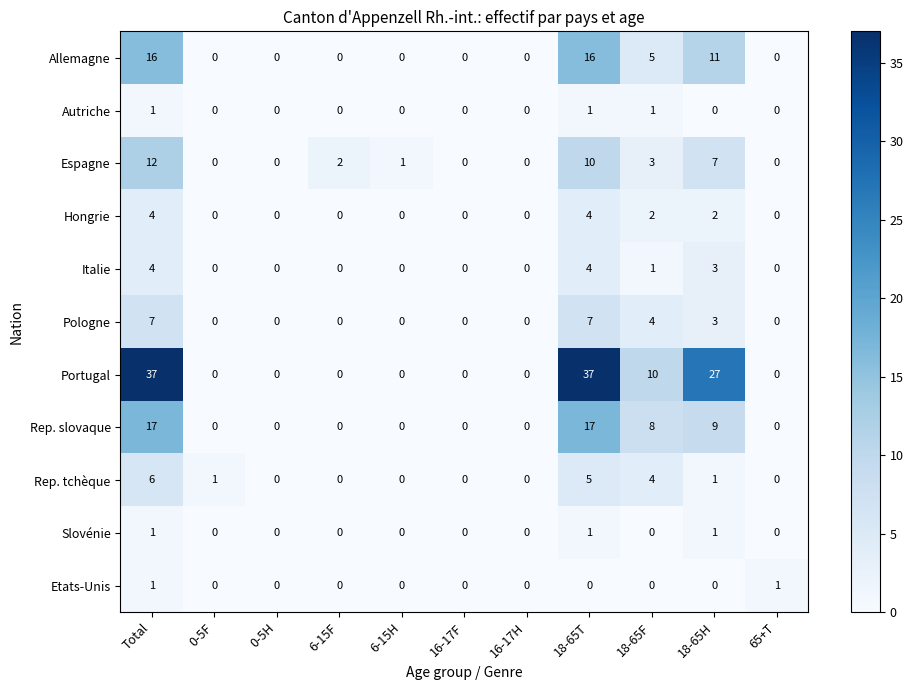

What is the maximum value shown in the chart?

37